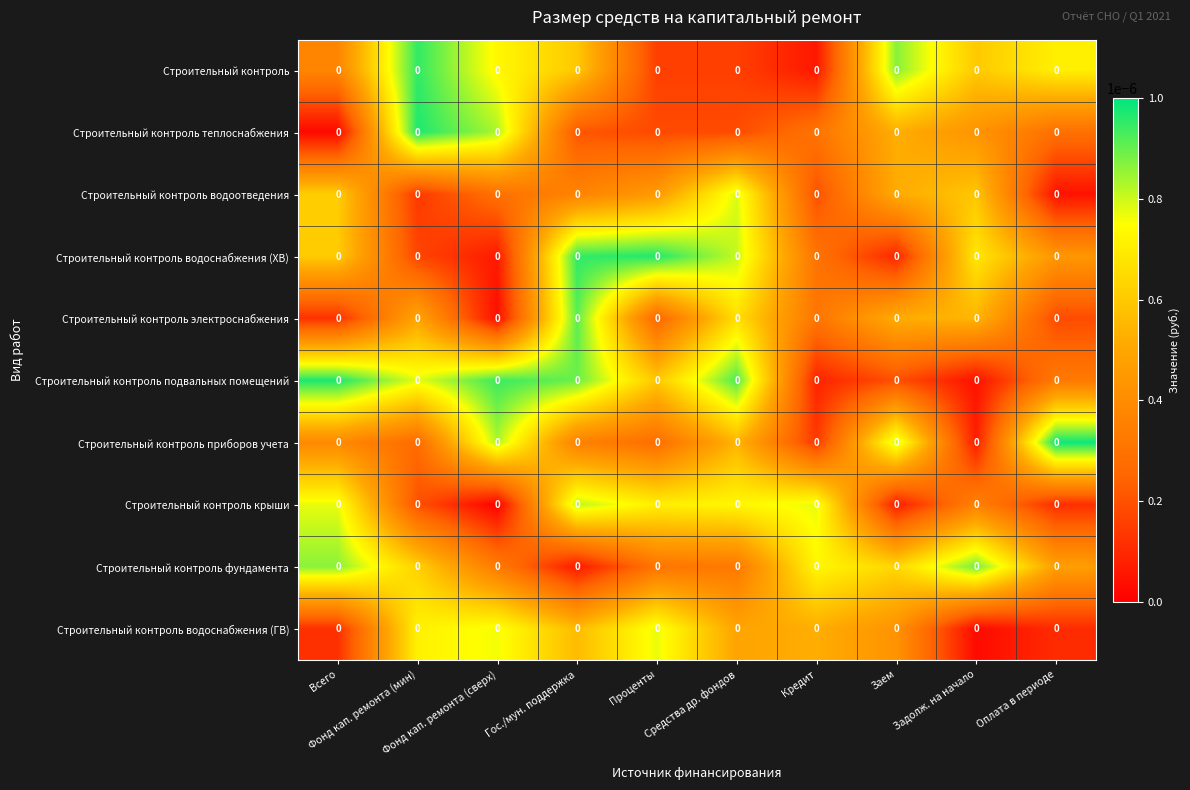

Reading left to right, list all the values displayed in this chart.

Строительный контроль: Всего=0.0	Фонд кап. ремонта (мин)=0.0	Фонд кап. ремонта (сверх)=0.0	Гос./мун. поддержка=0.0	Проценты=0.0	Средства др. фондов=0.0	Кредит=0.0	Заем=0.0	Задолж. на начало=0.0	Оплата в периоде=0.0
Строительный контроль теплоснабжения: Всего=0.0	Фонд кап. ремонта (мин)=0.0	Фонд кап. ремонта (сверх)=0.0	Гос./мун. поддержка=0.0	Проценты=0.0	Средства др. фондов=0.0	Кредит=0.0	Заем=0.0	Задолж. на начало=0.0	Оплата в периоде=0.0
Строительный контроль водоотведения: Всего=0.0	Фонд кап. ремонта (мин)=0.0	Фонд кап. ремонта (сверх)=0.0	Гос./мун. поддержка=0.0	Проценты=0.0	Средства др. фондов=0.0	Кредит=0.0	Заем=0.0	Задолж. на начало=0.0	Оплата в периоде=0.0
Строительный контроль водоснабжения (ХВ): Всего=0.0	Фонд кап. ремонта (мин)=0.0	Фонд кап. ремонта (сверх)=0.0	Гос./мун. поддержка=0.0	Проценты=0.0	Средства др. фондов=0.0	Кредит=0.0	Заем=0.0	Задолж. на начало=0.0	Оплата в периоде=0.0
Строительный контроль электроснабжения: Всего=0.0	Фонд кап. ремонта (мин)=0.0	Фонд кап. ремонта (сверх)=0.0	Гос./мун. поддержка=0.0	Проценты=0.0	Средства др. фондов=0.0	Кредит=0.0	Заем=0.0	Задолж. на начало=0.0	Оплата в периоде=0.0
Строительный контроль подвальных помещений: Всего=0.0	Фонд кап. ремонта (мин)=0.0	Фонд кап. ремонта (сверх)=0.0	Гос./мун. поддержка=0.0	Проценты=0.0	Средства др. фондов=0.0	Кредит=0.0	Заем=0.0	Задолж. на начало=0.0	Оплата в периоде=0.0
Строительный контроль приборов учета: Всего=0.0	Фонд кап. ремонта (мин)=0.0	Фонд кап. ремонта (сверх)=0.0	Гос./мун. поддержка=0.0	Проценты=0.0	Средства др. фондов=0.0	Кредит=0.0	Заем=0.0	Задолж. на начало=0.0	Оплата в периоде=0.0
Строительный контроль крыши: Всего=0.0	Фонд кап. ремонта (мин)=0.0	Фонд кап. ремонта (сверх)=0.0	Гос./мун. поддержка=0.0	Проценты=0.0	Средства др. фондов=0.0	Кредит=0.0	Заем=0.0	Задолж. на начало=0.0	Оплата в периоде=0.0
Строительный контроль фундамента: Всего=0.0	Фонд кап. ремонта (мин)=0.0	Фонд кап. ремонта (сверх)=0.0	Гос./мун. поддержка=0.0	Проценты=0.0	Средства др. фондов=0.0	Кредит=0.0	Заем=0.0	Задолж. на начало=0.0	Оплата в периоде=0.0
Строительный контроль водоснабжения (ГВ): Всего=0.0	Фонд кап. ремонта (мин)=0.0	Фонд кап. ремонта (сверх)=0.0	Гос./мун. поддержка=0.0	Проценты=0.0	Средства др. фондов=0.0	Кредит=0.0	Заем=0.0	Задолж. на начало=0.0	Оплата в периоде=0.0